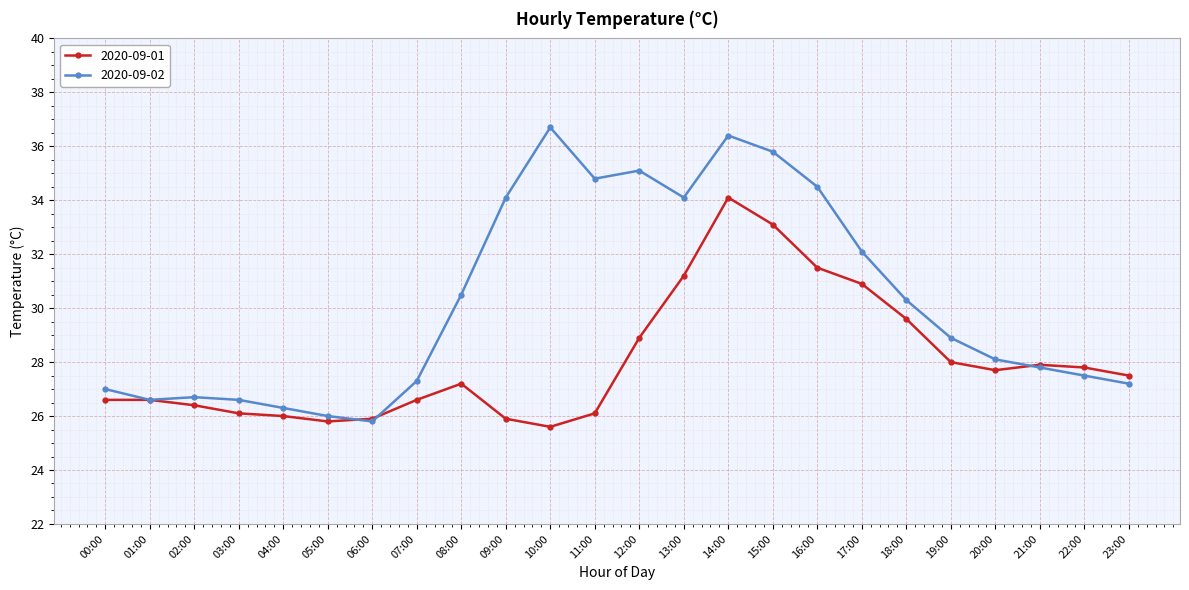

At how many categories does at least one series exceed 30?

11